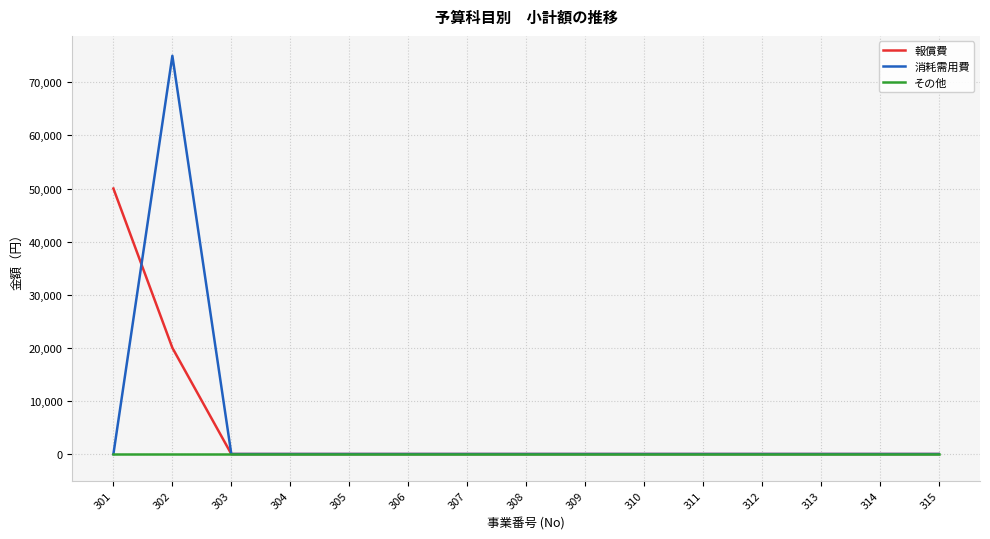

What are all the series names shown in the legend?

報償費, 消耗需用費, その他